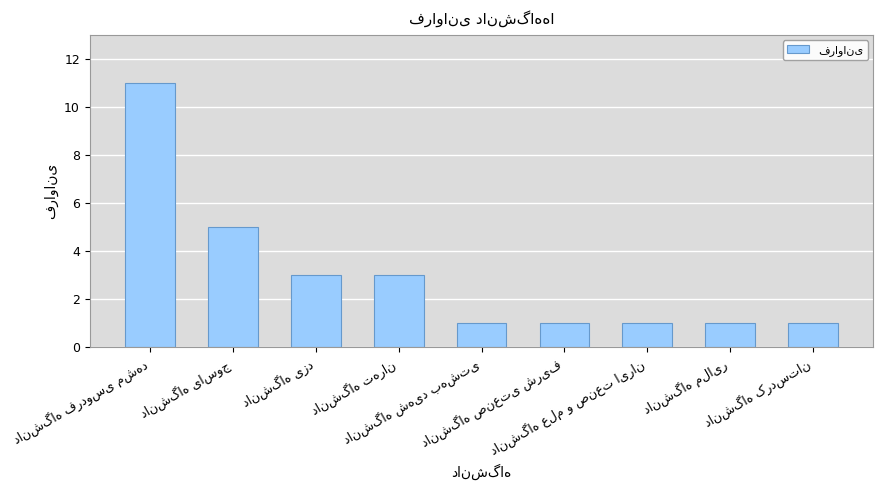

What is the average value?

3